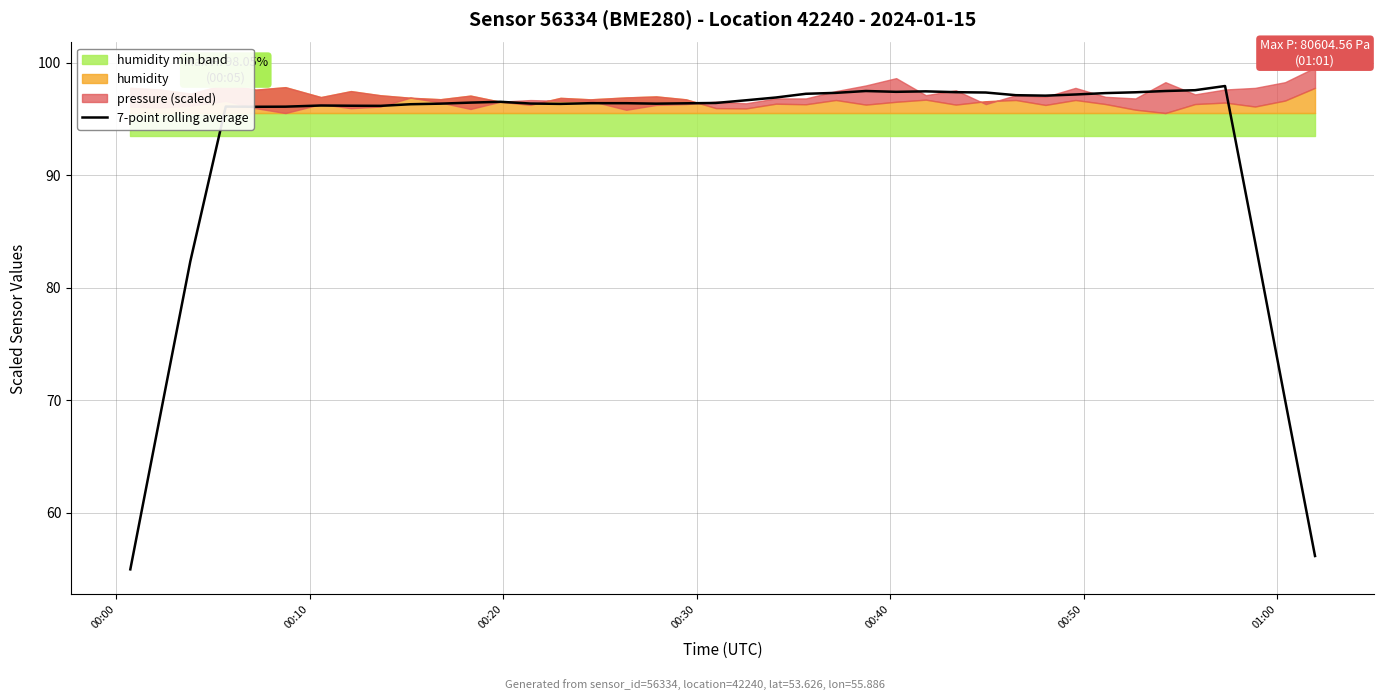

What is the minimum value for 7-point rolling average?

55.0